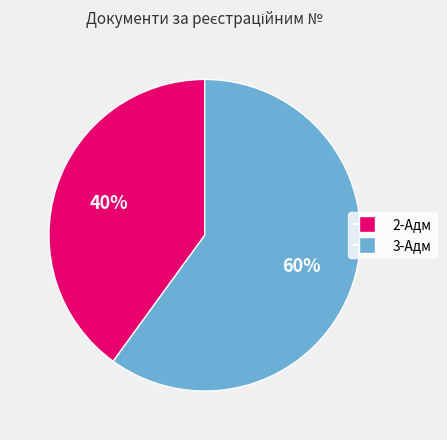

Count the number of slices in the pie.

2